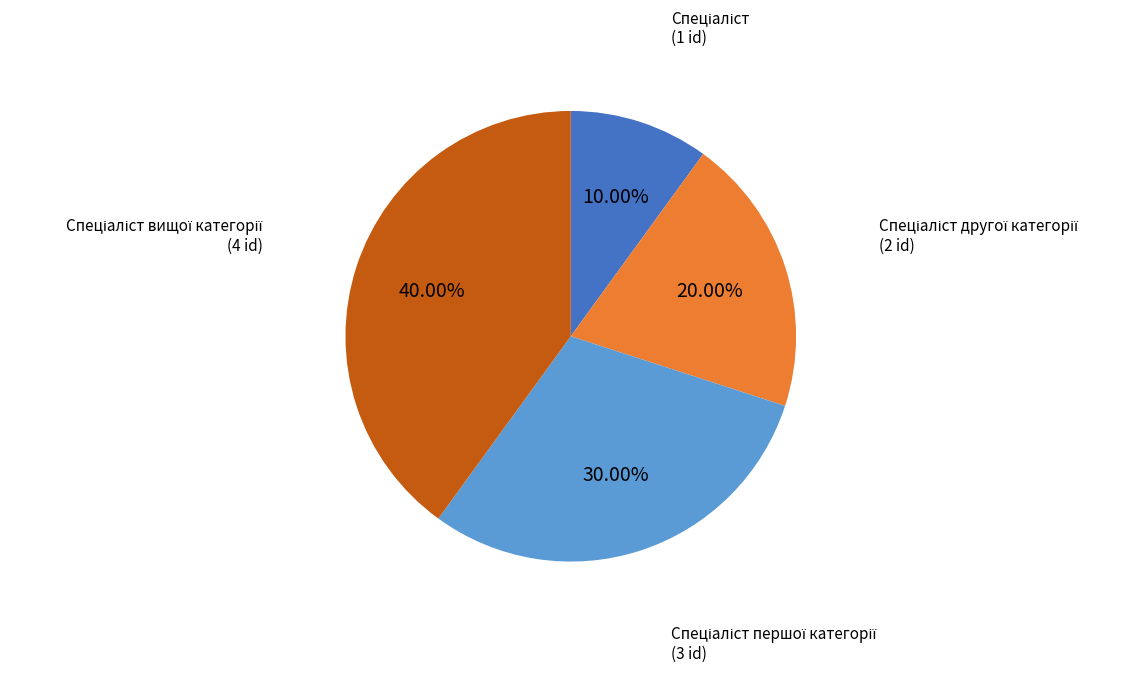

To the nearest percent, what is the average slice percentage?

25%